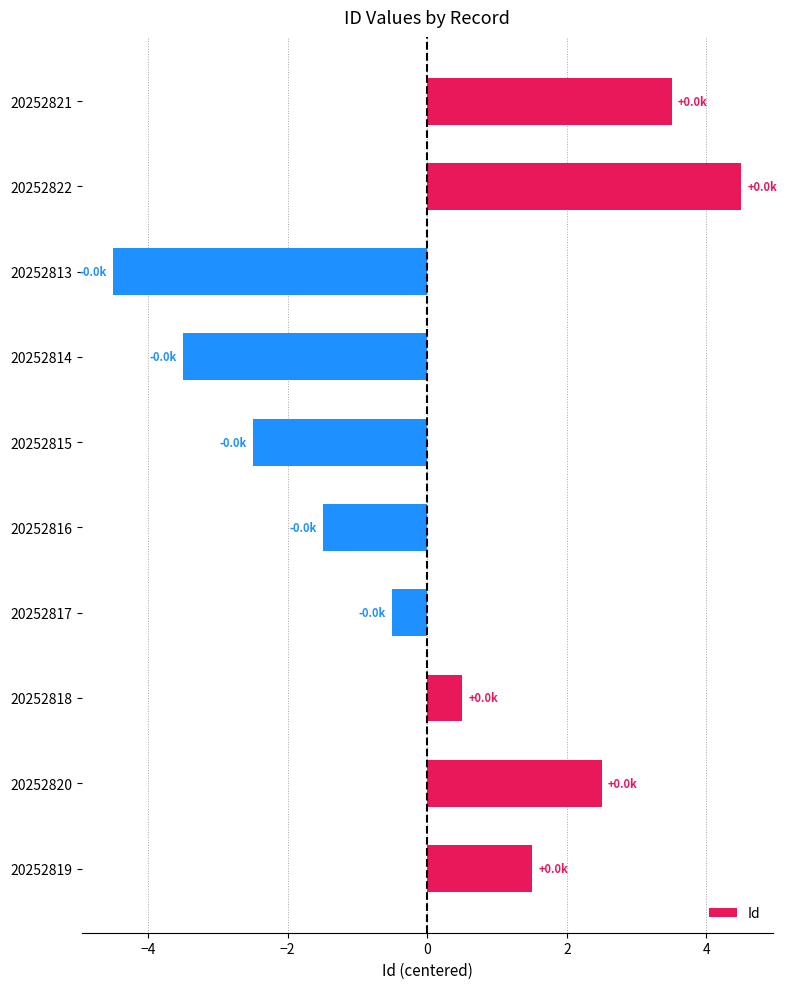

How many values are above zero?

5